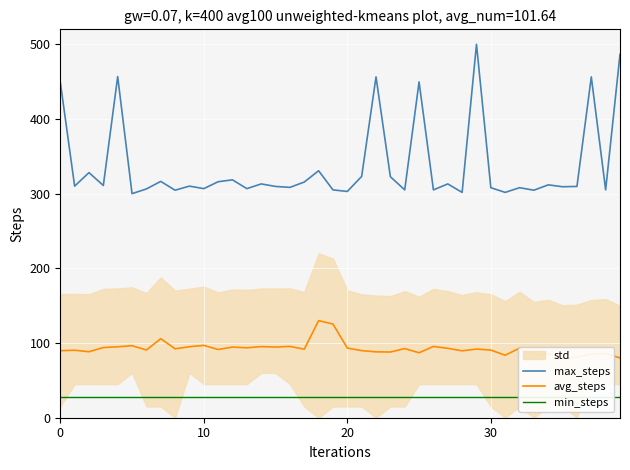

What is the minimum value for max_steps?

300.0